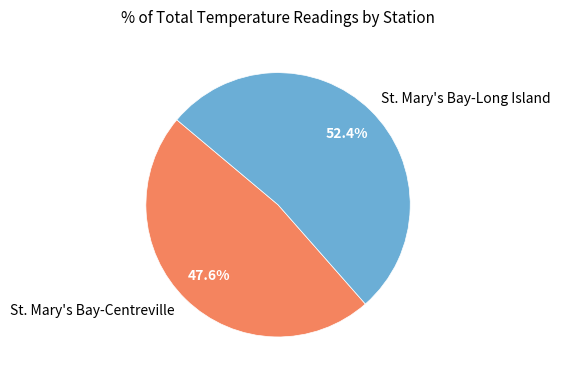

To the nearest percent, what is the difference between the largest and smallest slice percentages?

5%